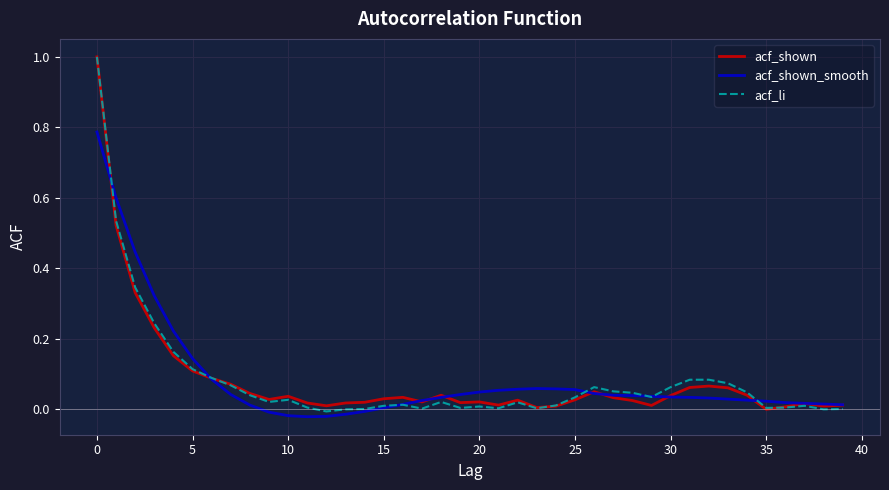

What is the highest value of the acf_li series?

1.0